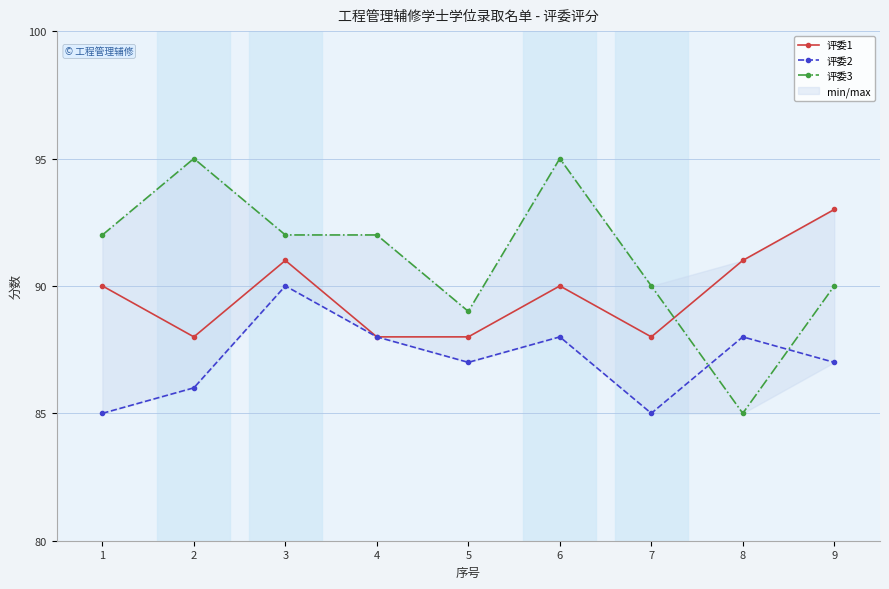

Which series has the largest total across all categories?

评委3